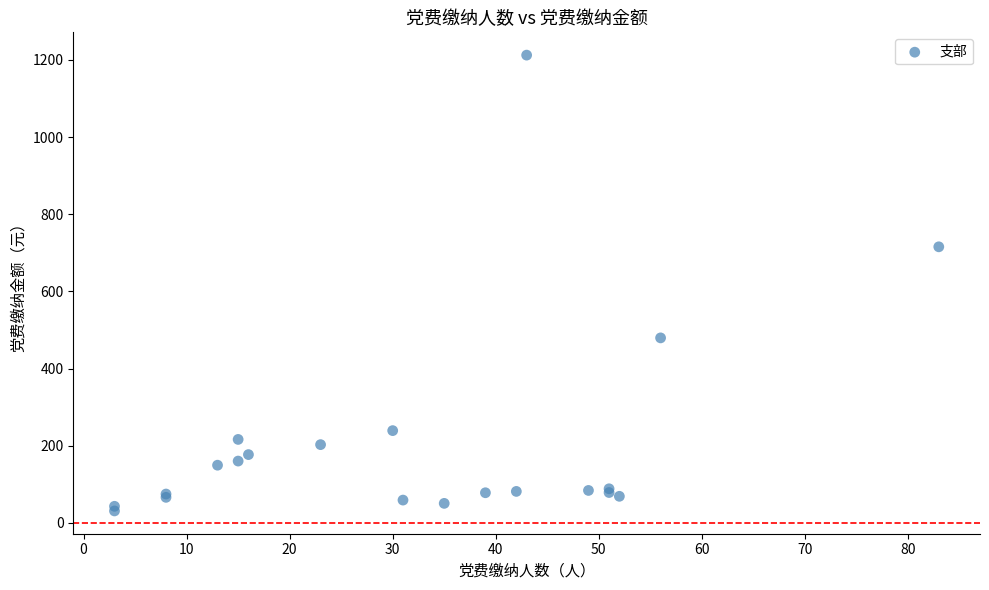

What Y value in the scatter plot is closest to 621?

715.6